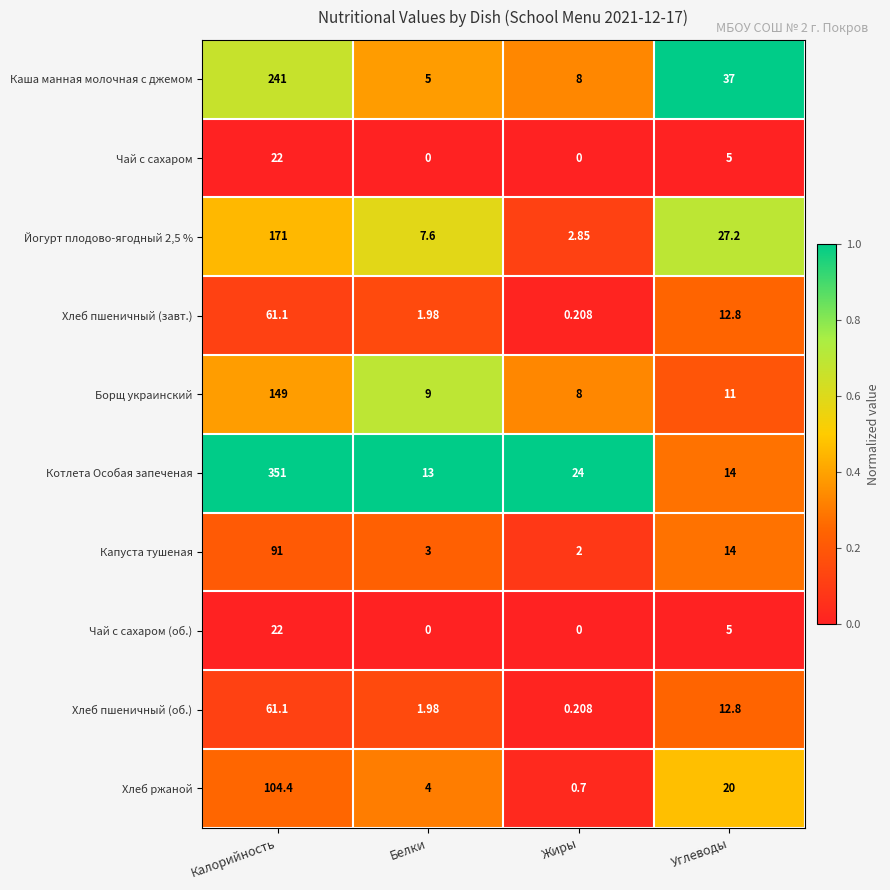

List the labels in order of Хлеб ржаной value, smallest first.

Жиры, Белки, Углеводы, Калорийность